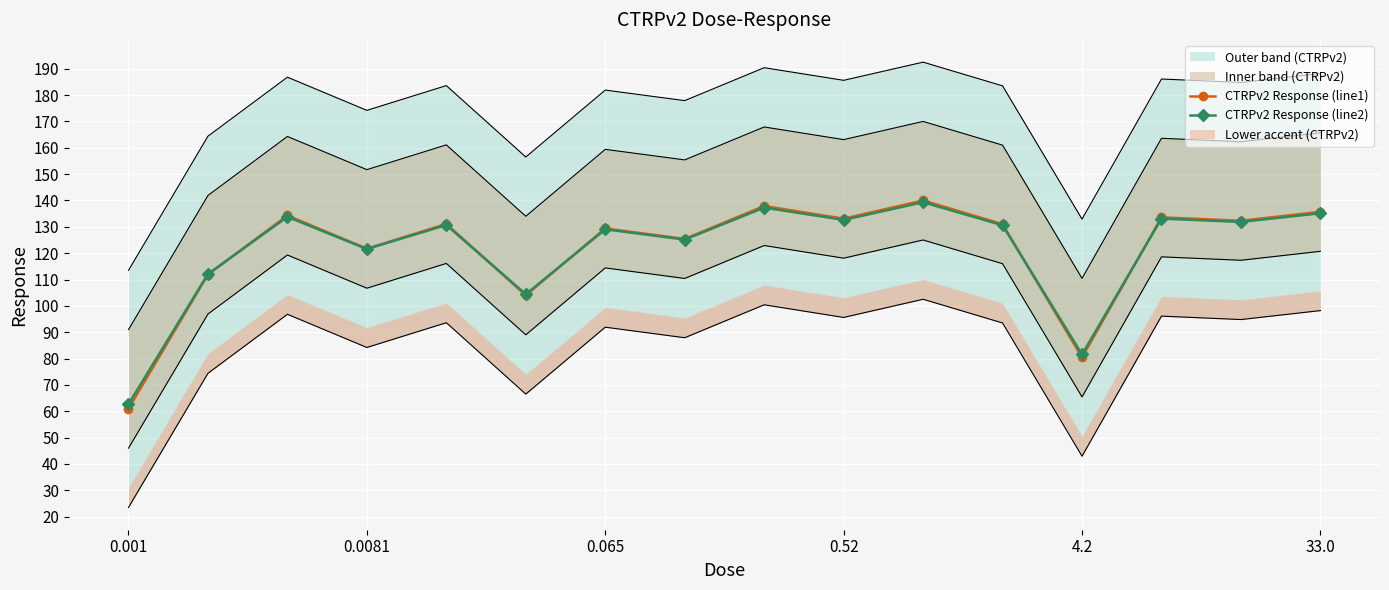

What is the greatest value displayed?

140.0